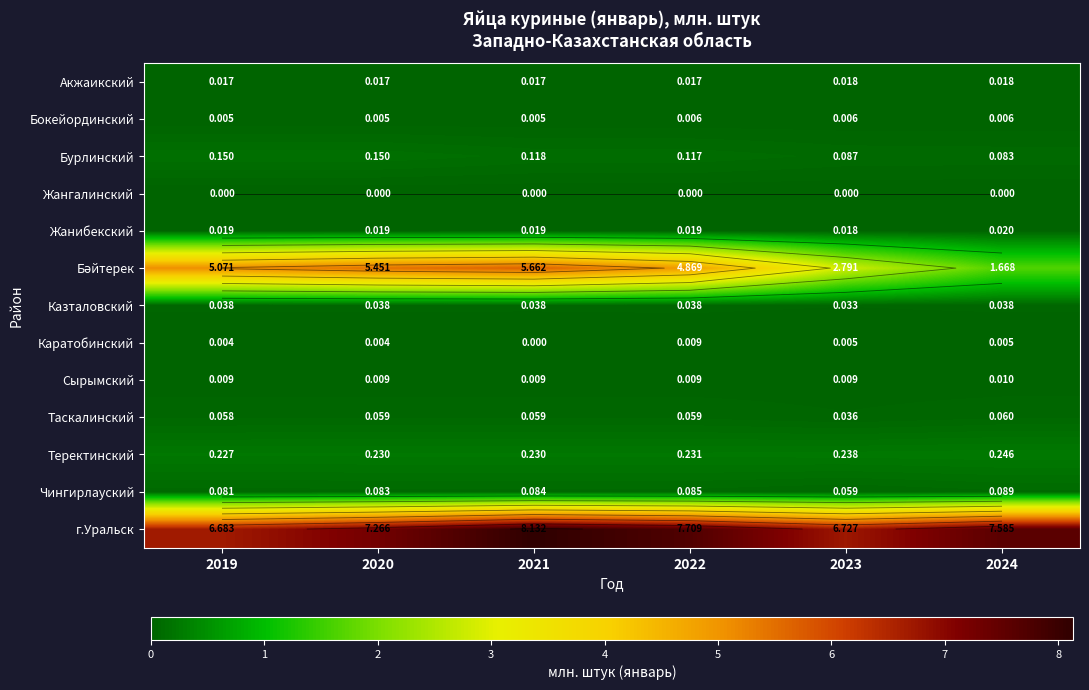

Between 2019 and 2021, which series saw the biggest shift?

г.Уральск